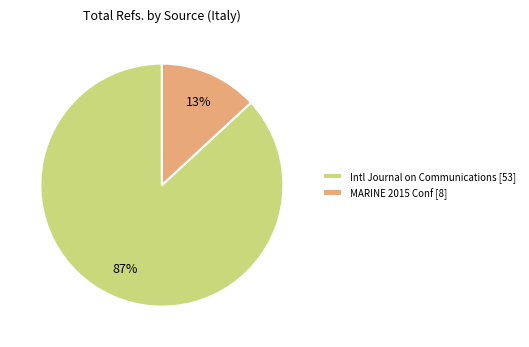

Rank the categories by value from highest to lowest.

Intl Journal on Communications [53], MARINE 2015 Conf [8]